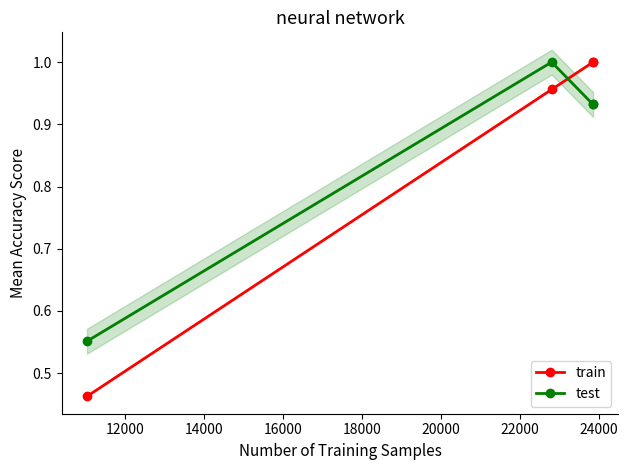

How many test values are between 0 and 1?

4